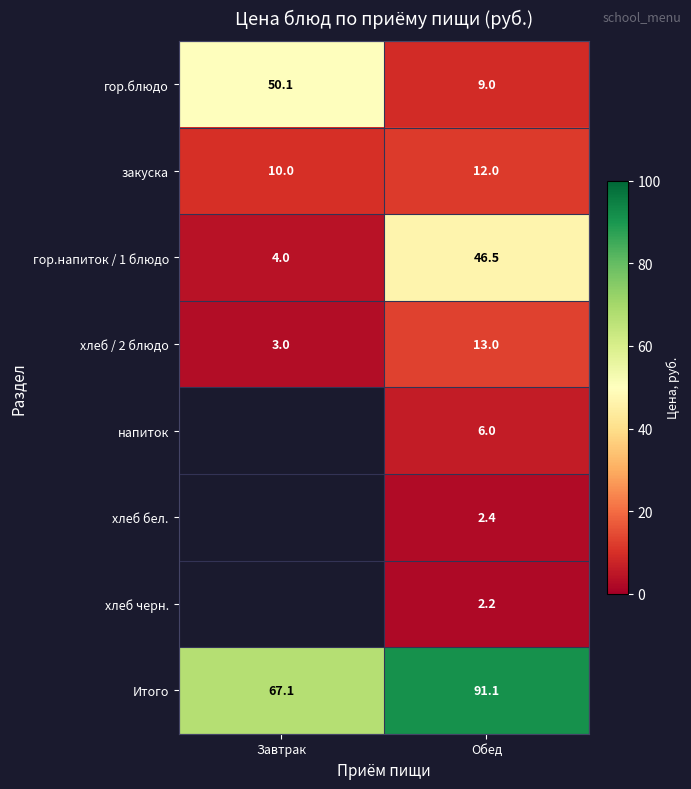

Between Обед and Завтрак, which is larger?

Завтрак